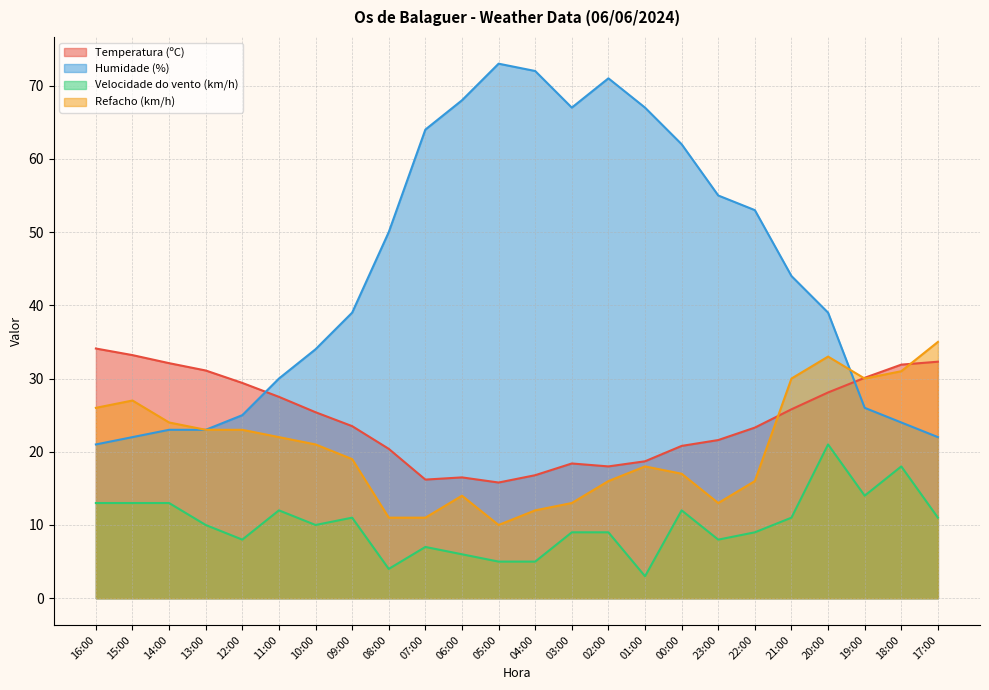

What is the maximum value shown in the chart?

73.0